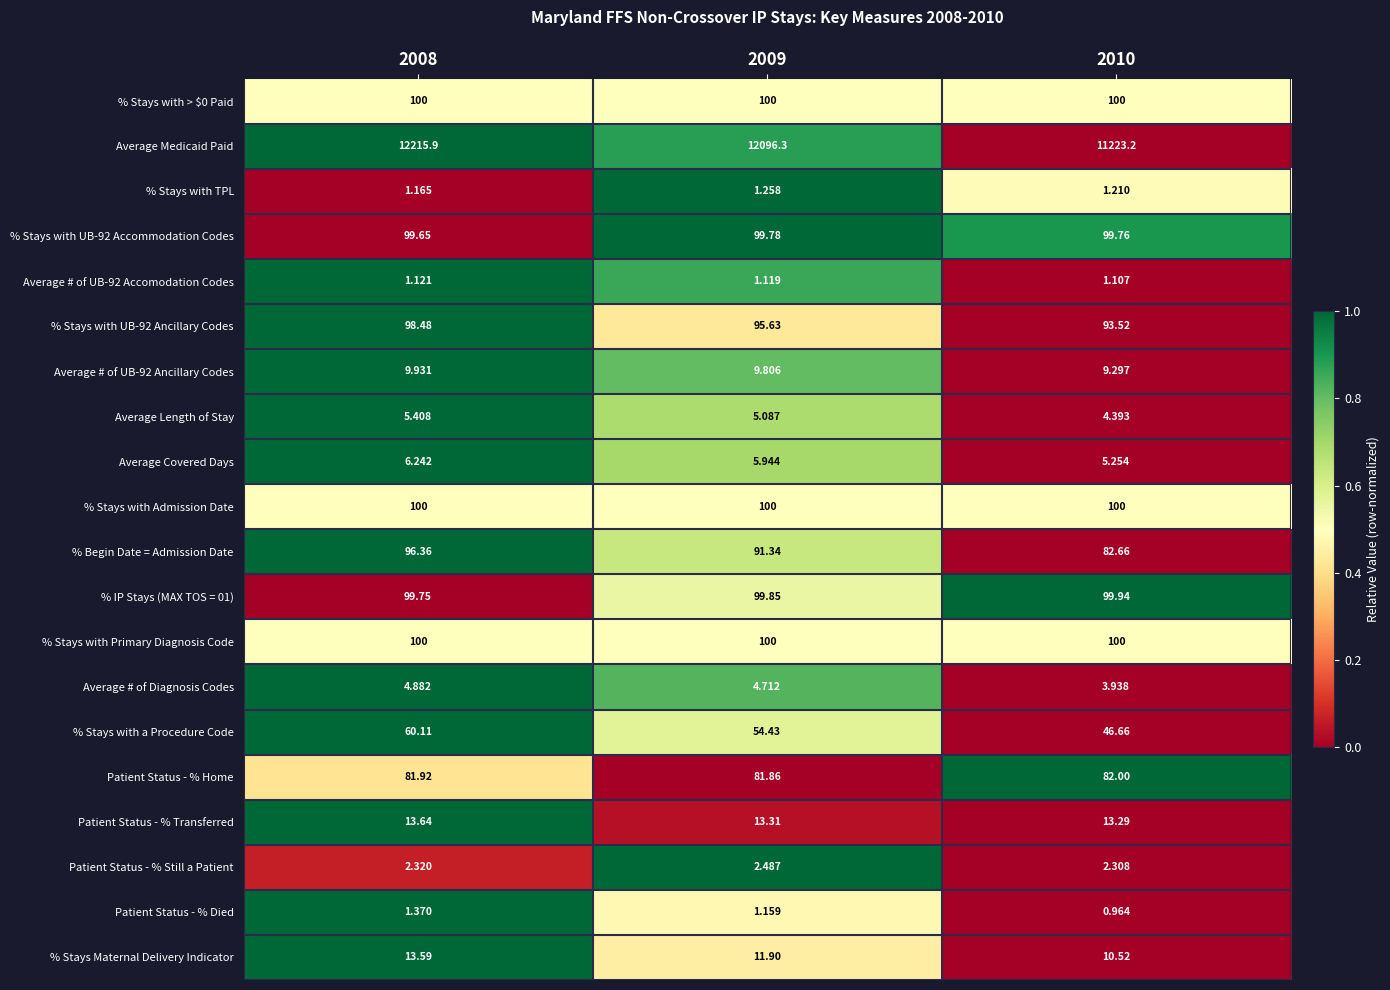

Count the number of categories in the chart.

3